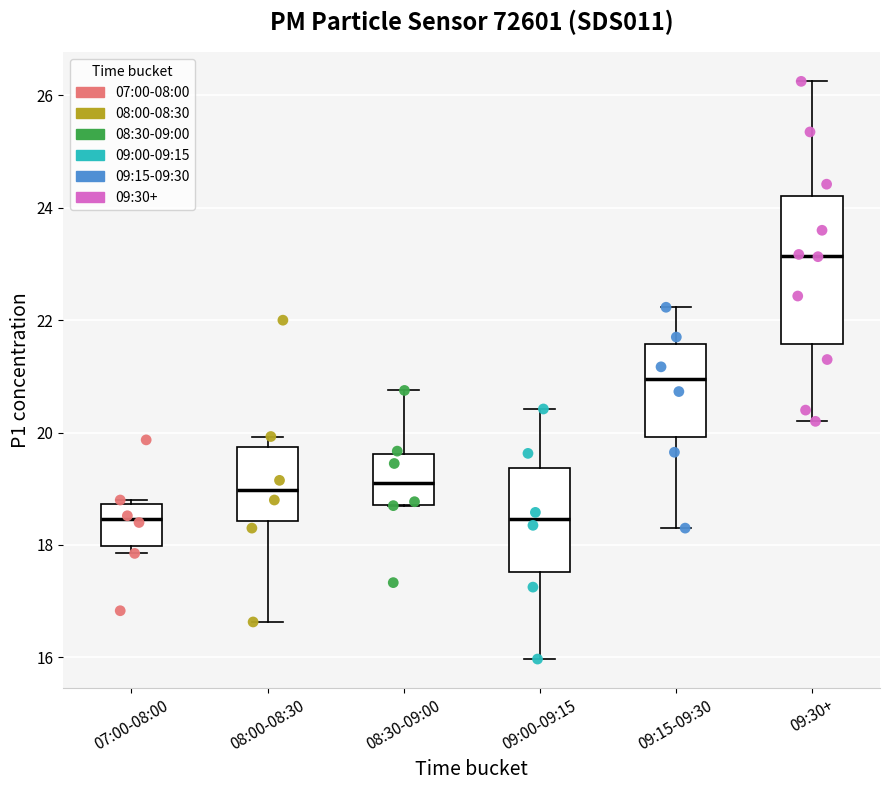

Where is the lower edge of the box for 07:00-08:00 on the y-axis? The values are not printed on the chart, so give them approximately, as read against the axis.

18.0